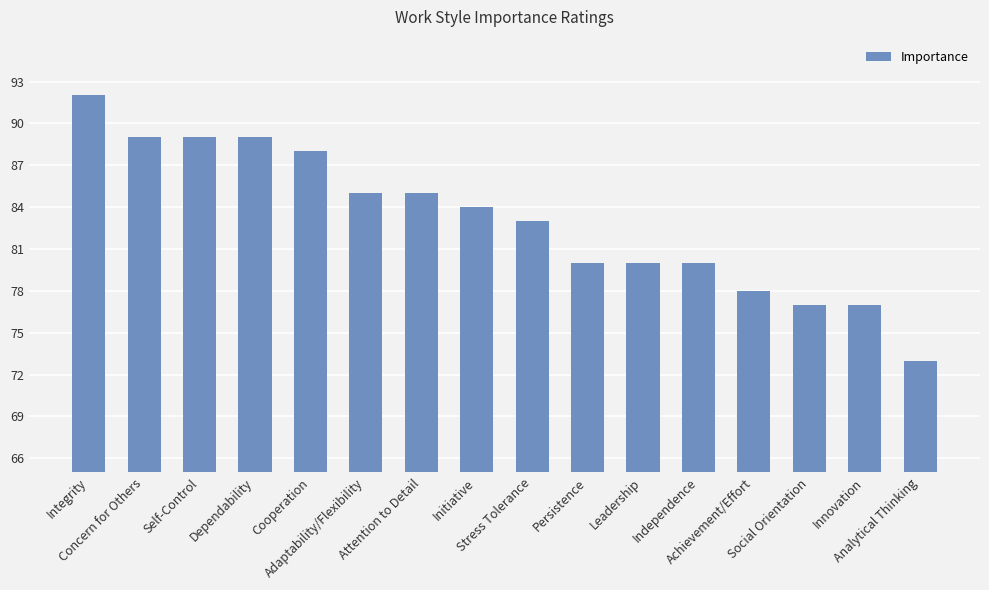

What position from the right is Self-Control?

14